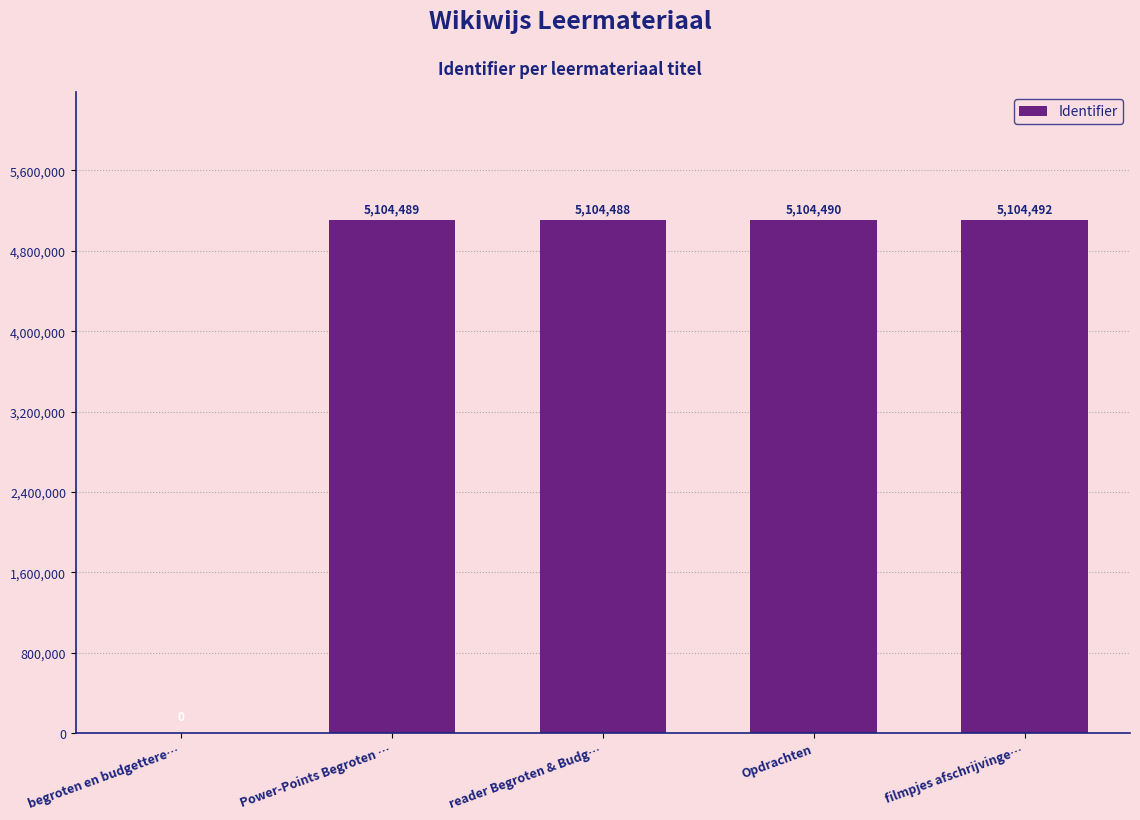

Reading right to left, list all the values displayed in this chart.

filmpjes afschrijvinge…=5104492	Opdrachten=5104490	reader Begroten & Budg…=5104488	Power-Points Begroten …=5104489	begroten en budgettere…=0